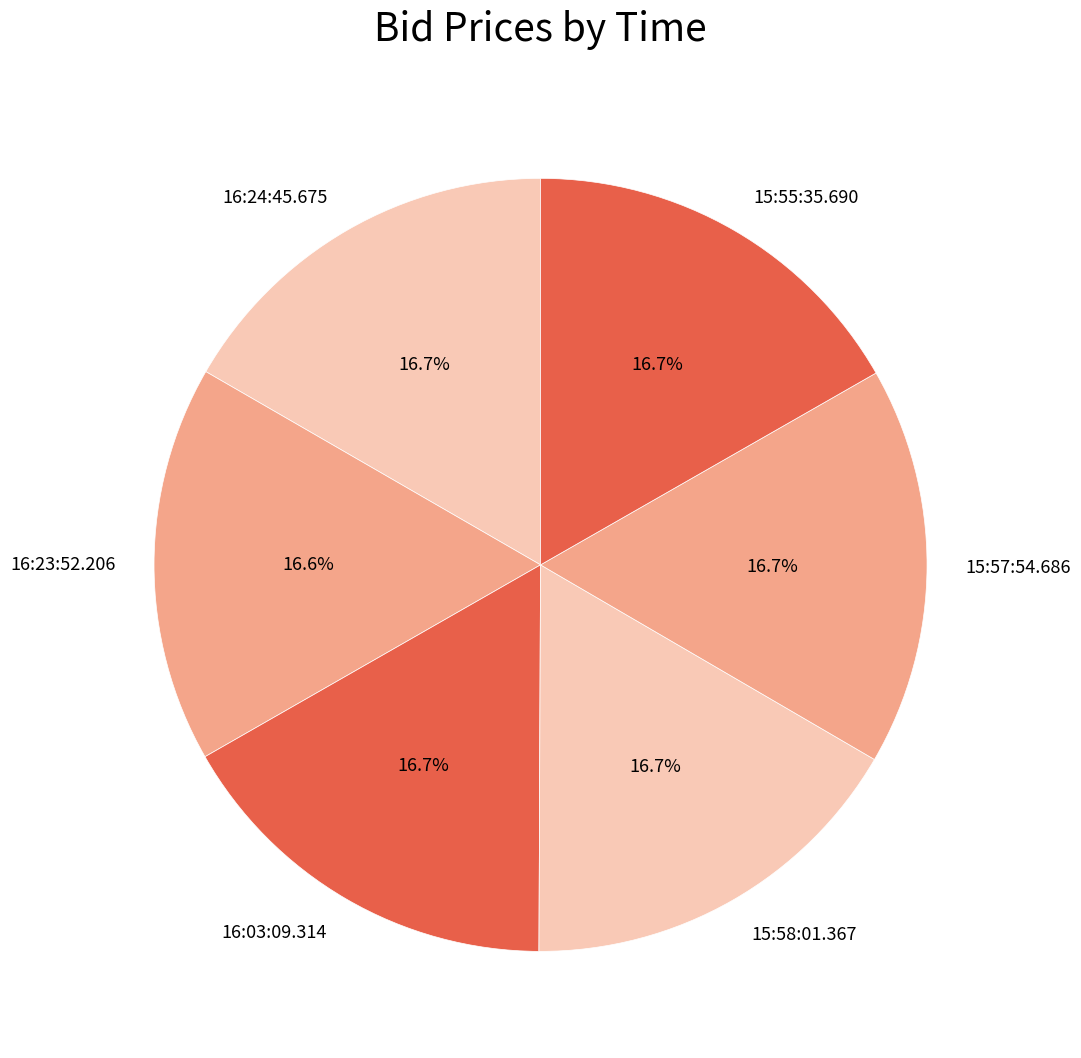

Approximately how many times larger is the value at 16:24:45.675 compared to 16:23:52.206?

1.0